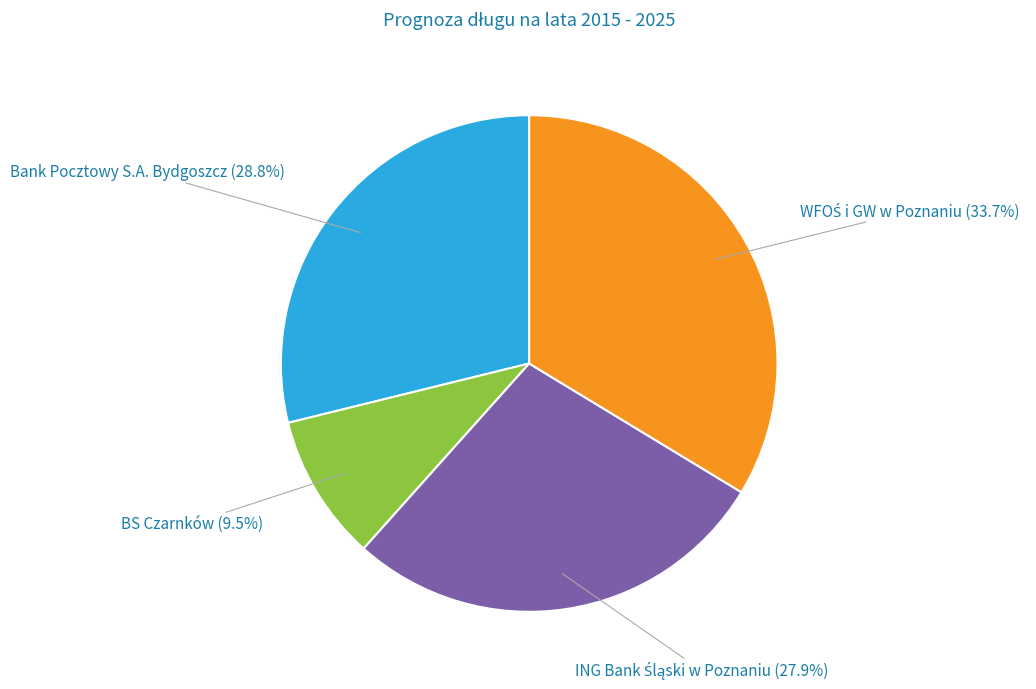

What portion of the pie excludes Bank Pocztowy S.A. Bydgoszcz?

71.2%